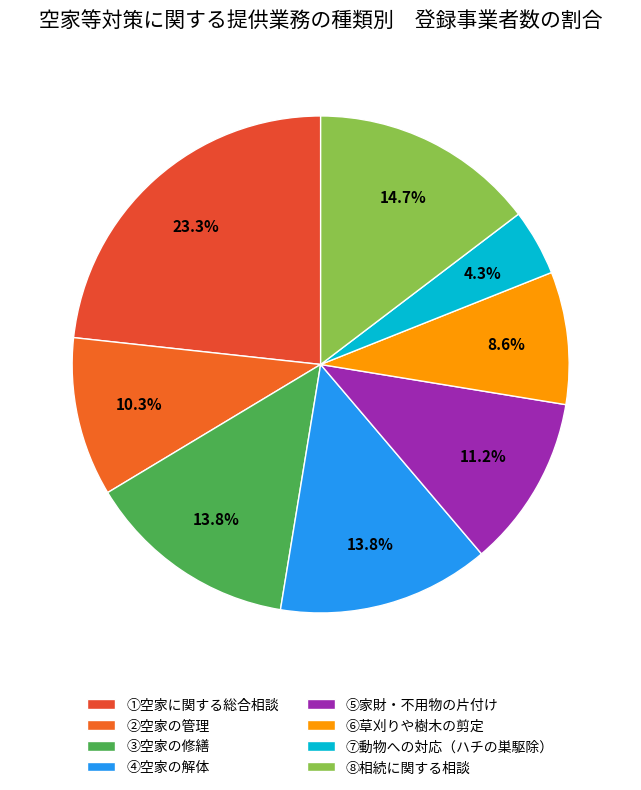

Between ④空家の解体 and ⑧相続に関する相談, which is larger?

⑧相続に関する相談